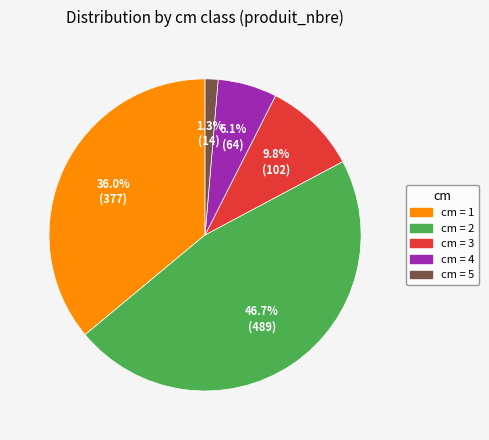

Is there any slice that represents more than half of the pie?

No